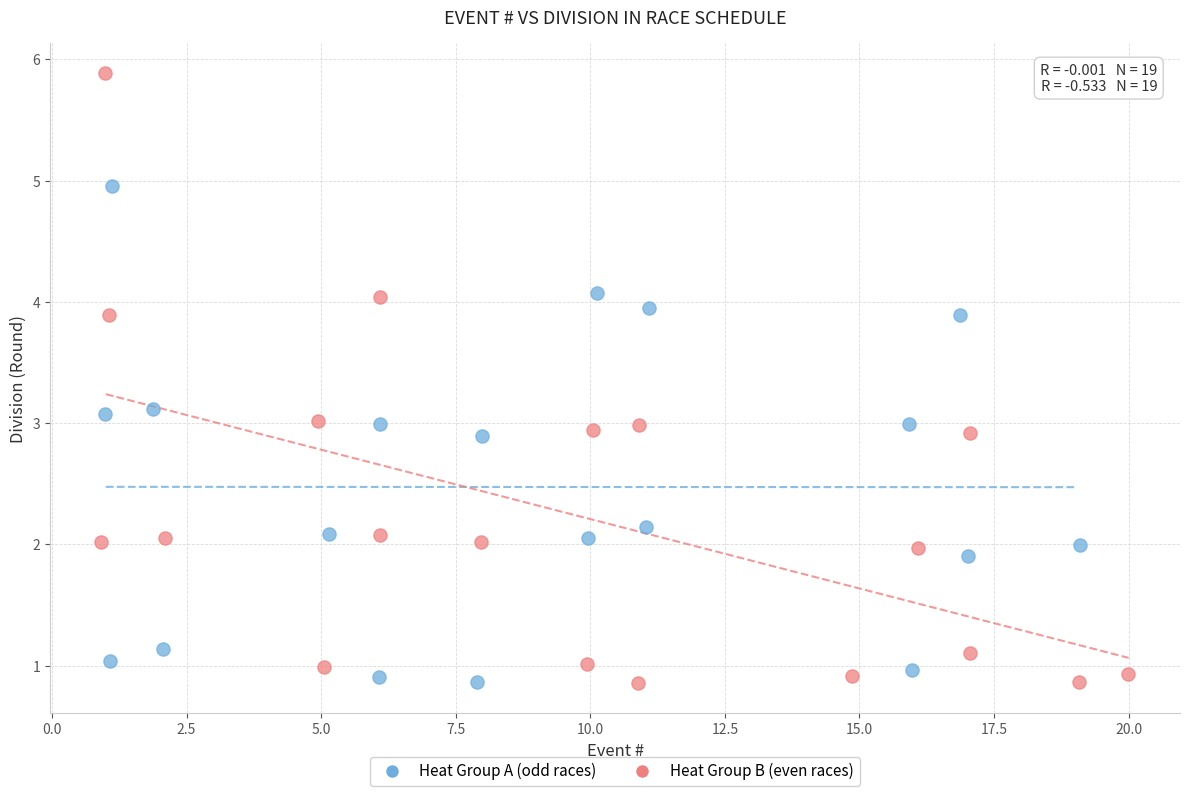

Which series contains the highest Y value?

Heat Group B (even races)